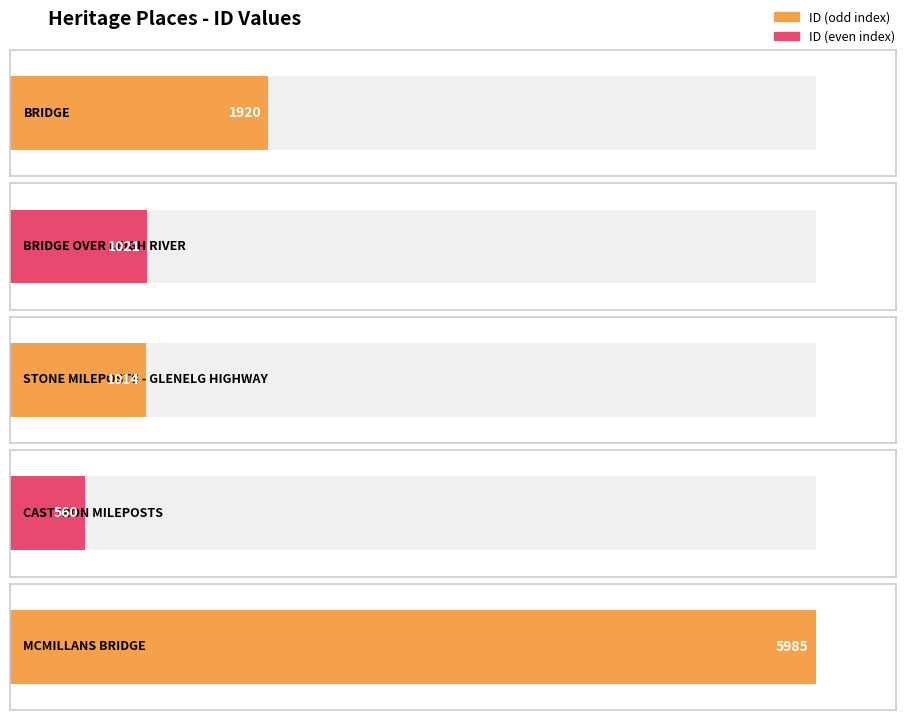

Is it true that the value at BRIDGE OVER LEIGH RIVER is 1021?

True